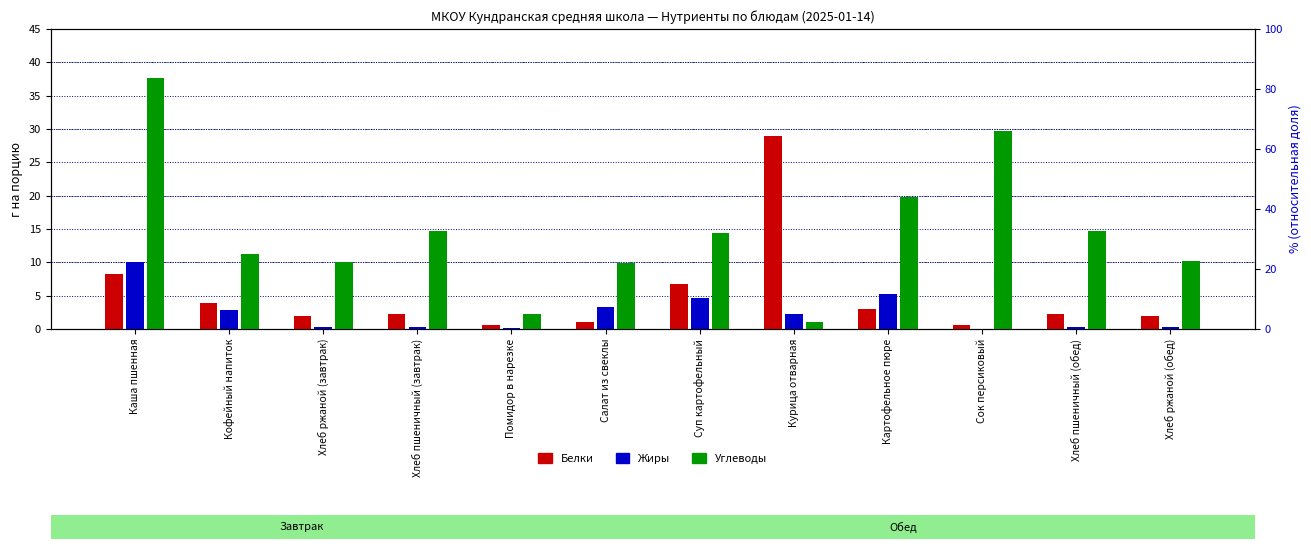

How many bars are there in total?

36